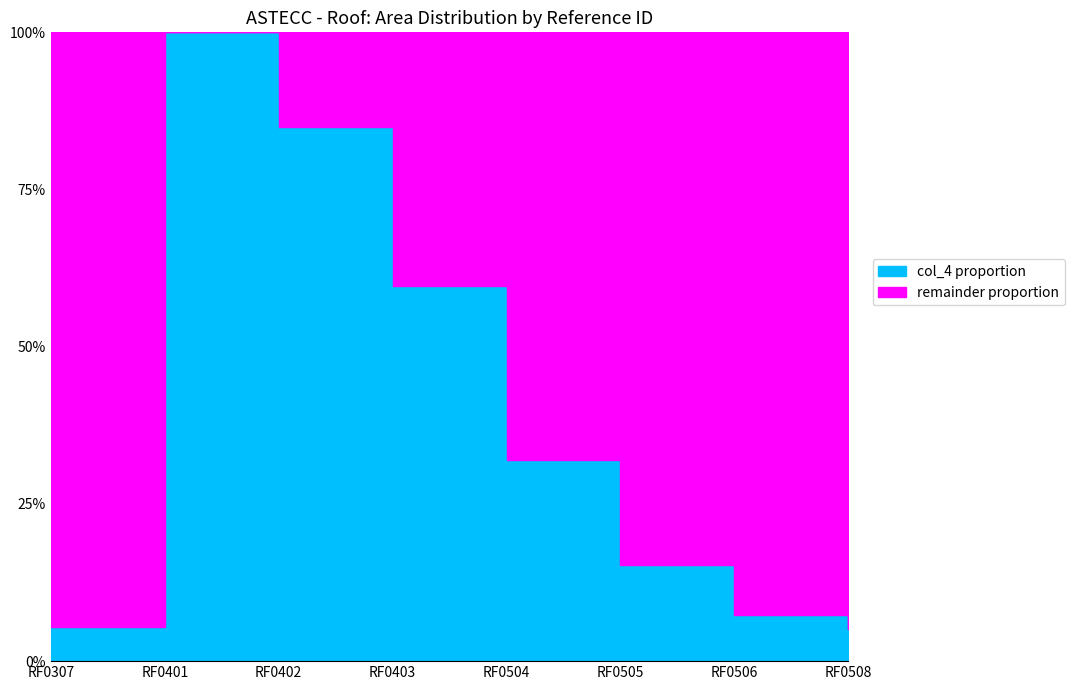

What is the ratio of the value at RF0505 to the value at RF0508?

3.0